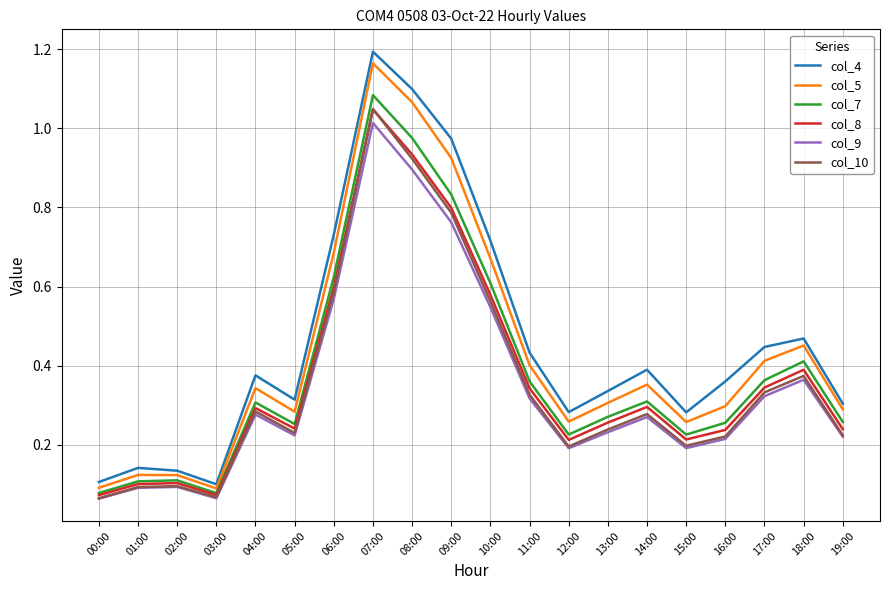

At which category is the sum across all series the highest?

07:00